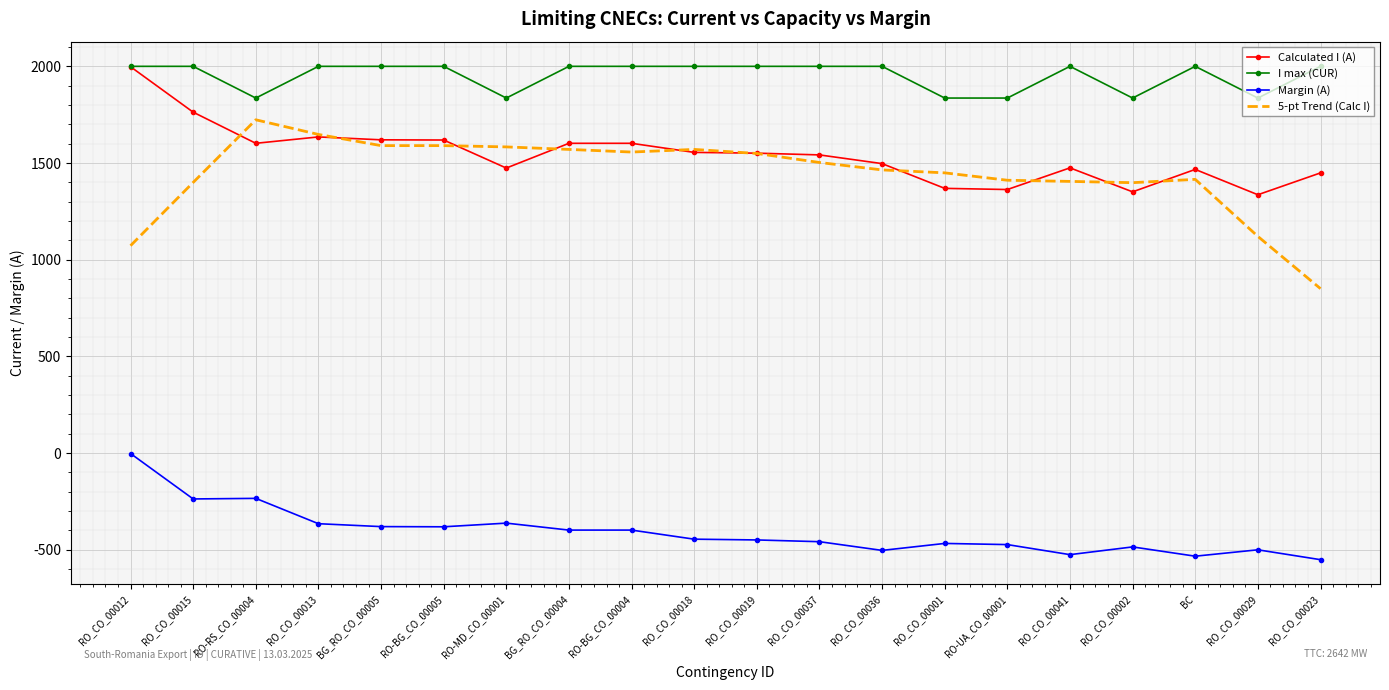

The value of Margin (A) at BG_RO_CO_00005 is -187.8. True or false?

False